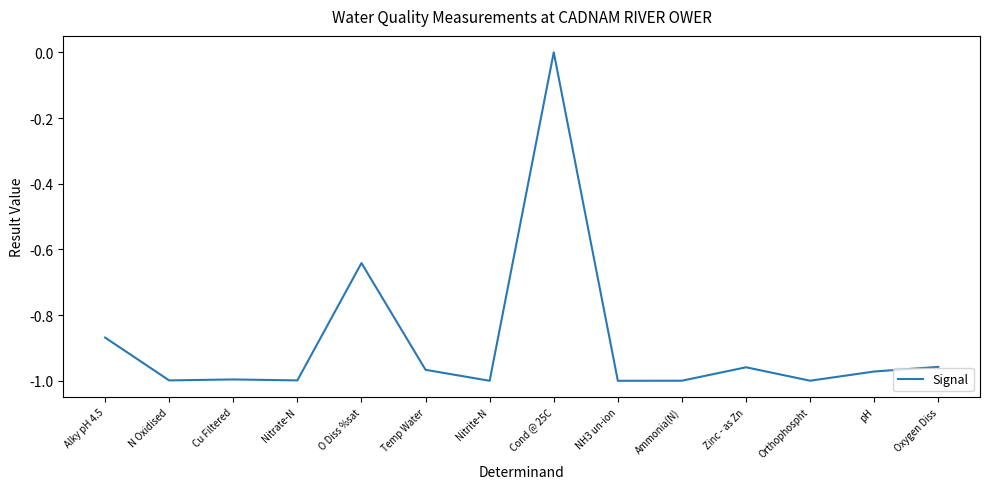

How many negative values are there?

13